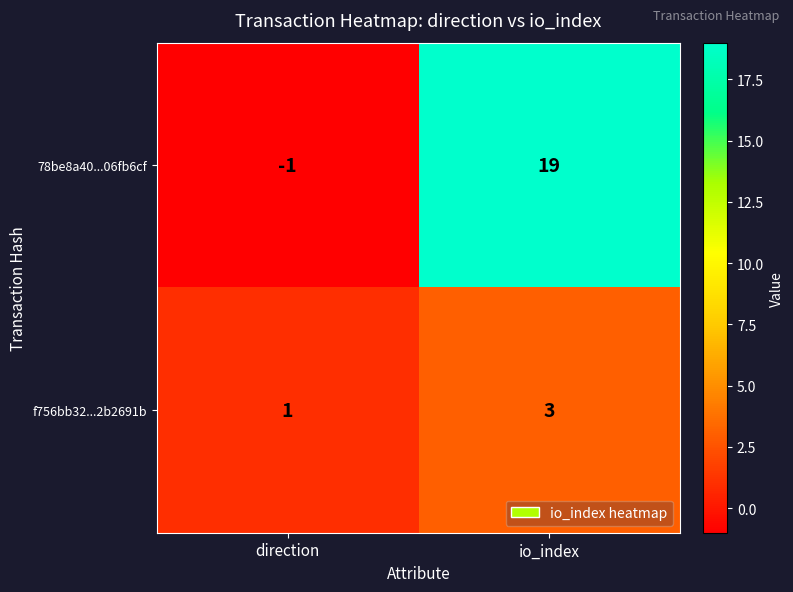

Rank the series at direction from lowest to highest value.

78be8a40...06fb6cf, f756bb32...2b2691b